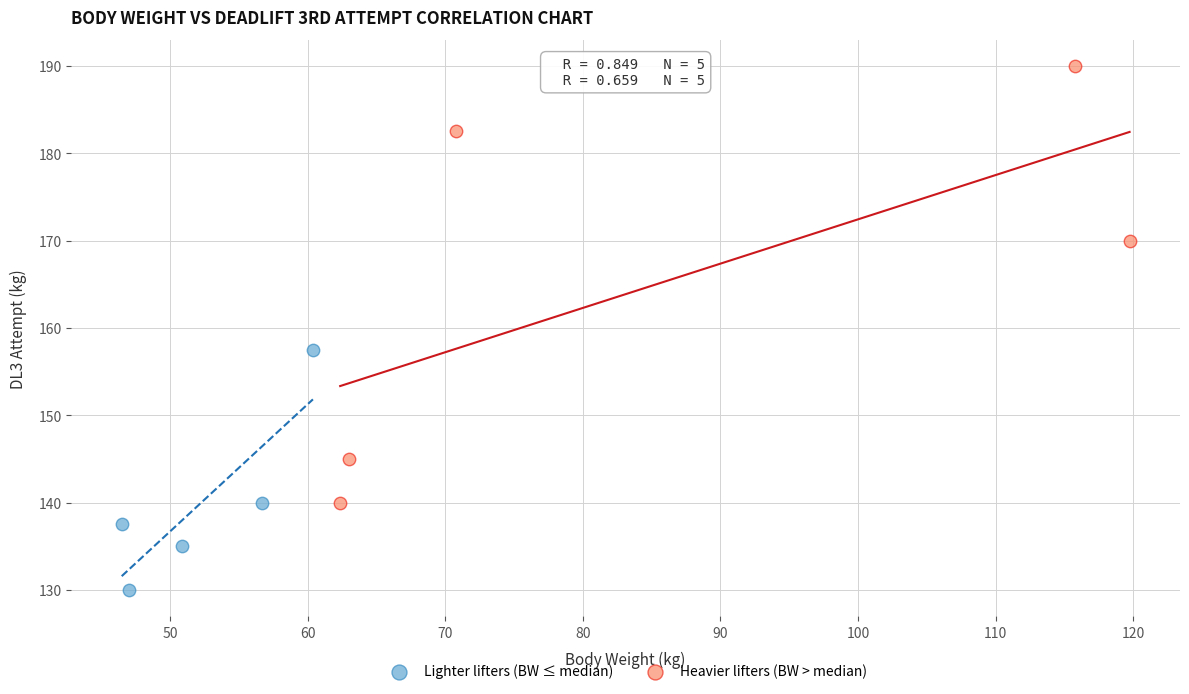

Which series has the largest Y range (max minus min)?

Heavier lifters (BW > median)